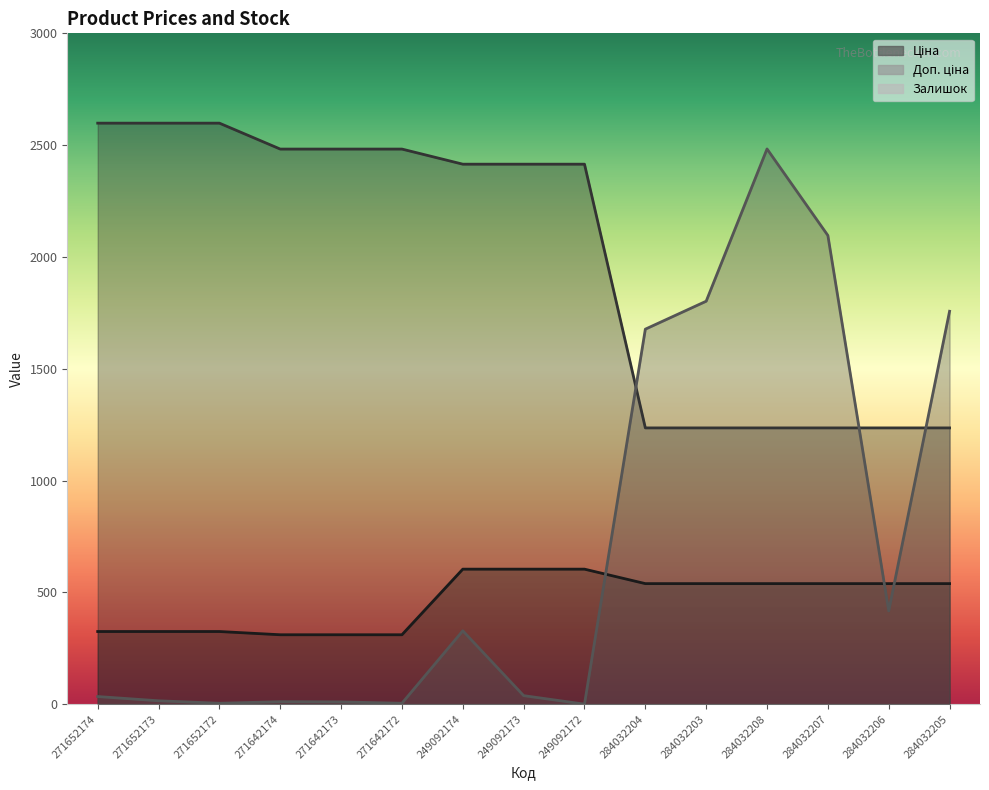

Rank the series at 271652174 from highest to lowest value.

Доп. ціна, Ціна, Залишок